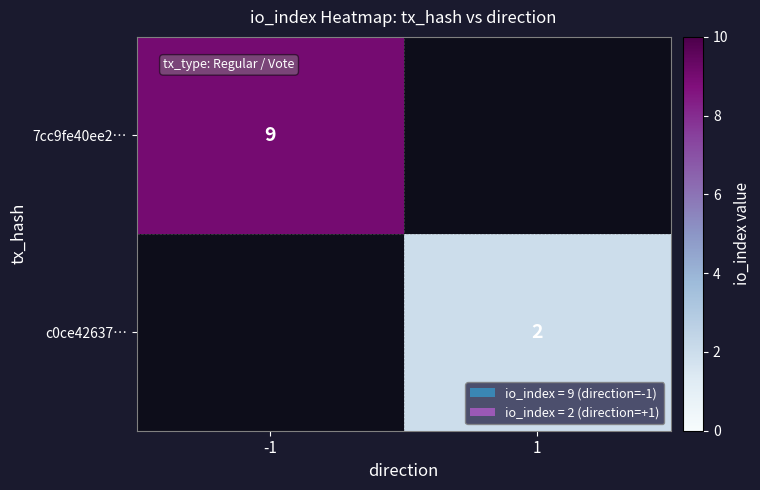

True or false: c0ce42637… has a value of 3.2 at 1.

False